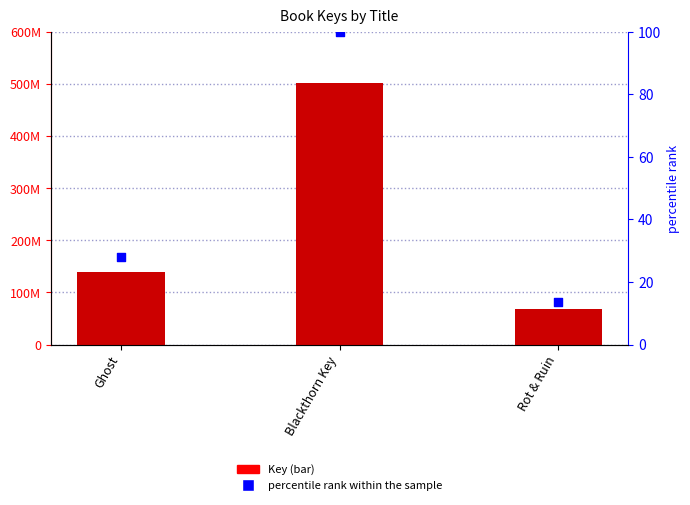

Is the value of Key at Blackthorn Key greater than the value of percentile rank within the sample at Rot & Ruin?

Yes